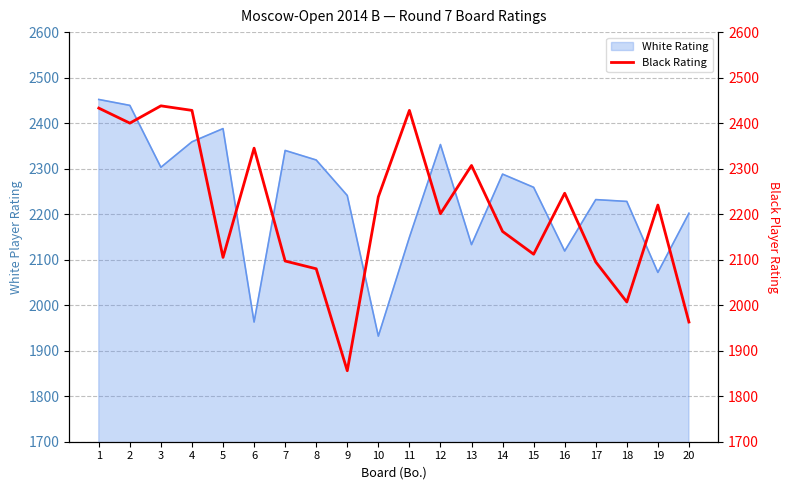

How many lines are shown in the chart?

1